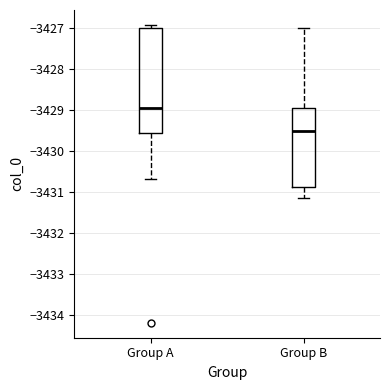

Reading left to right, transcribe this box plot: for each box, give where its median line is, the range the box spans, and where its two whiskers end, as read against the y-axis. The values are not printed on the chart, so give them approximately, as read against the axis.

Group A: median -3428.9, box -3429.6 to -3427.0, whiskers -3430.7 to -3426.9
Group B: median -3429.5, box -3430.9 to -3428.9, whiskers -3431.1 to -3427.0